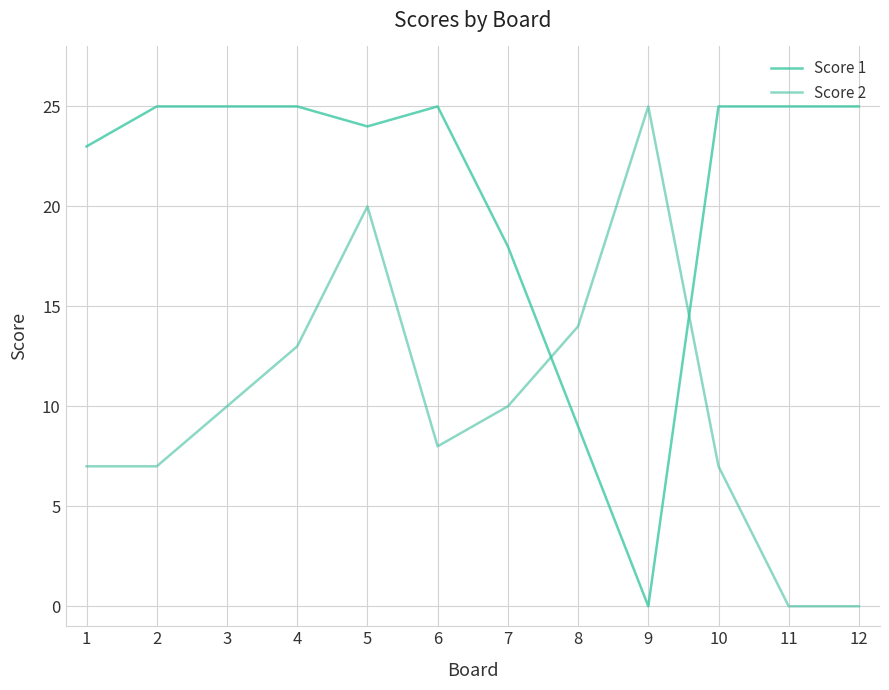

What is the maximum value shown in the chart?

25